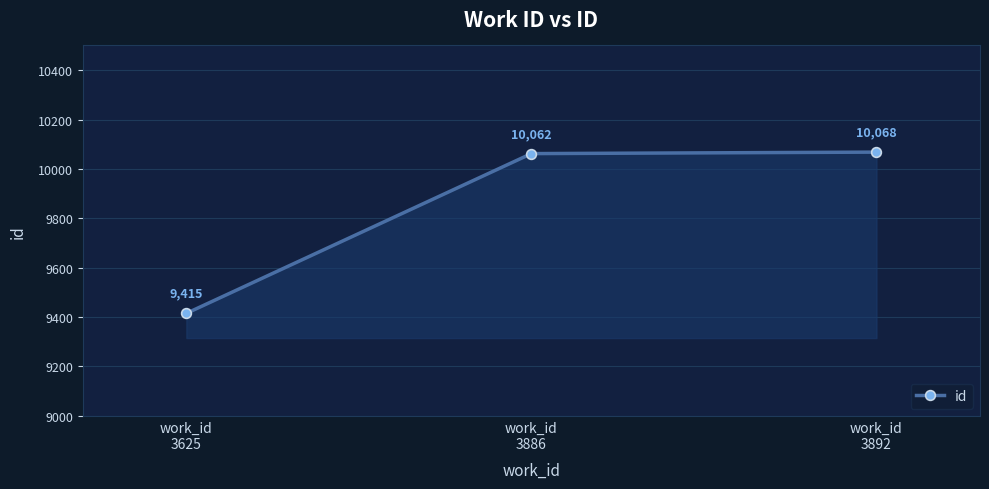

Is it true that the value at work_id
3892 is 10068?

True